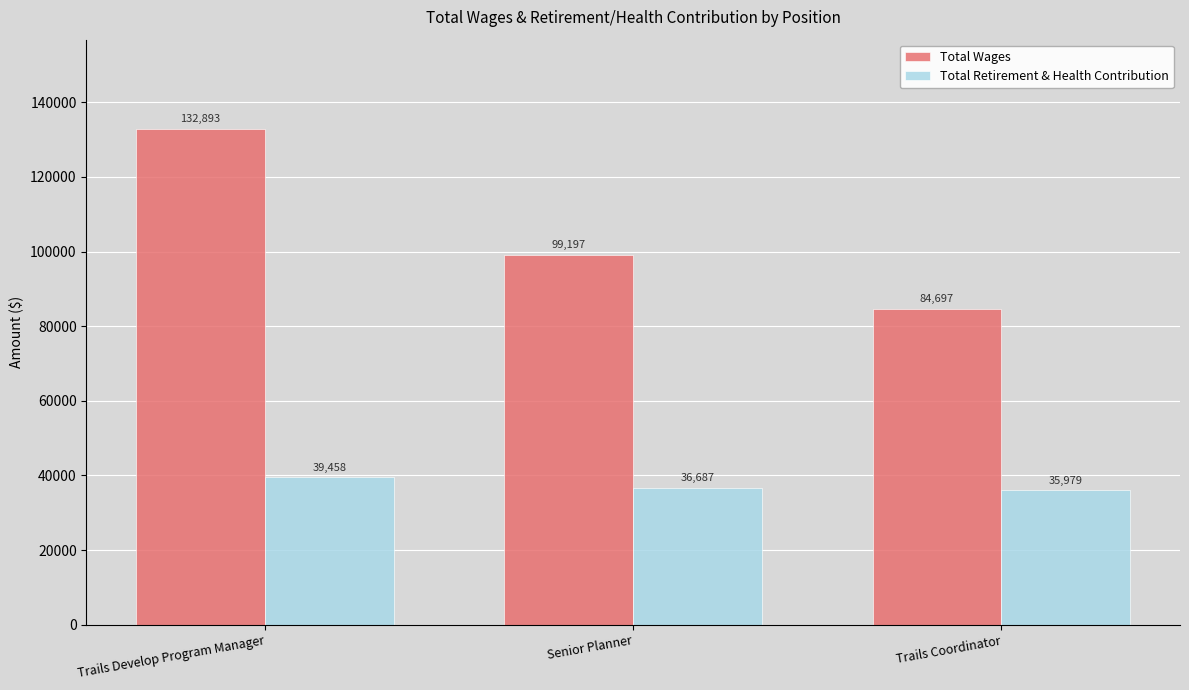

List the series in order of their overall mean, lowest first.

Total Retirement & Health Contribution, Total Wages